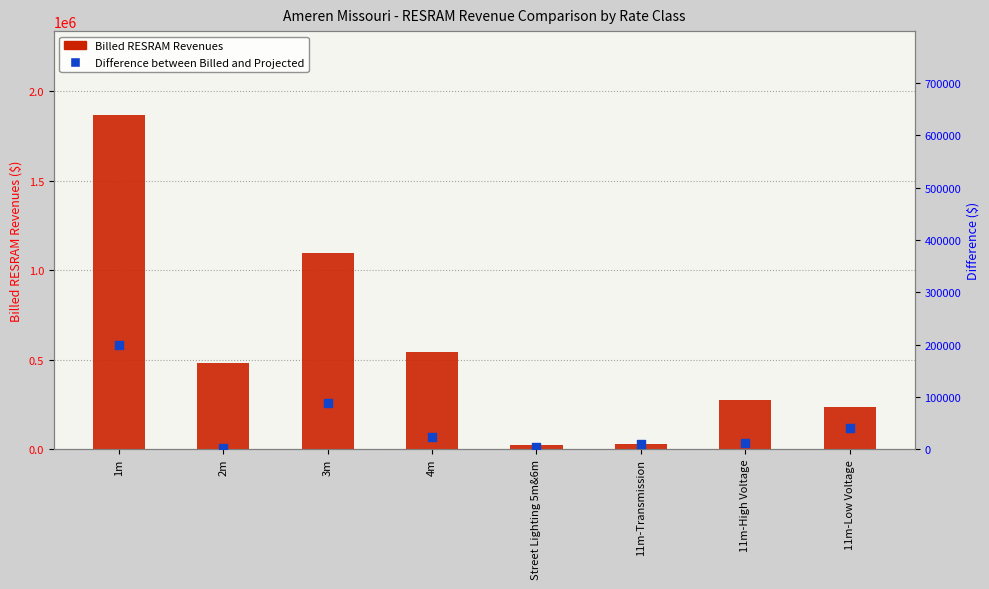

Is the value of Billed RESRAM Revenues at 11m-High Voltage greater than the value of Difference between Billed and Projected at Street Lighting 5m&6m?

Yes